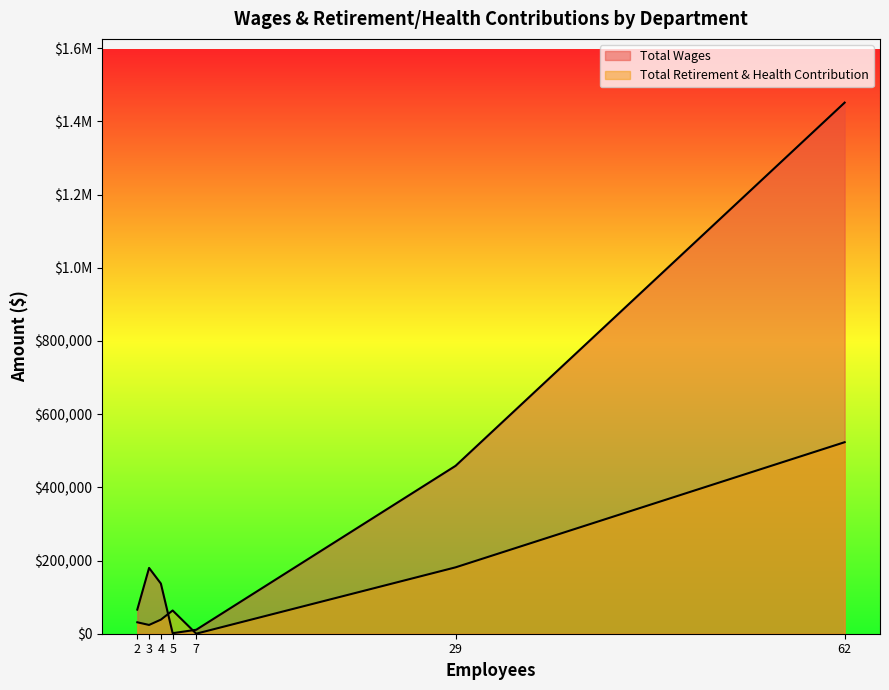

How many data points in Total Wages are above 137030?

3